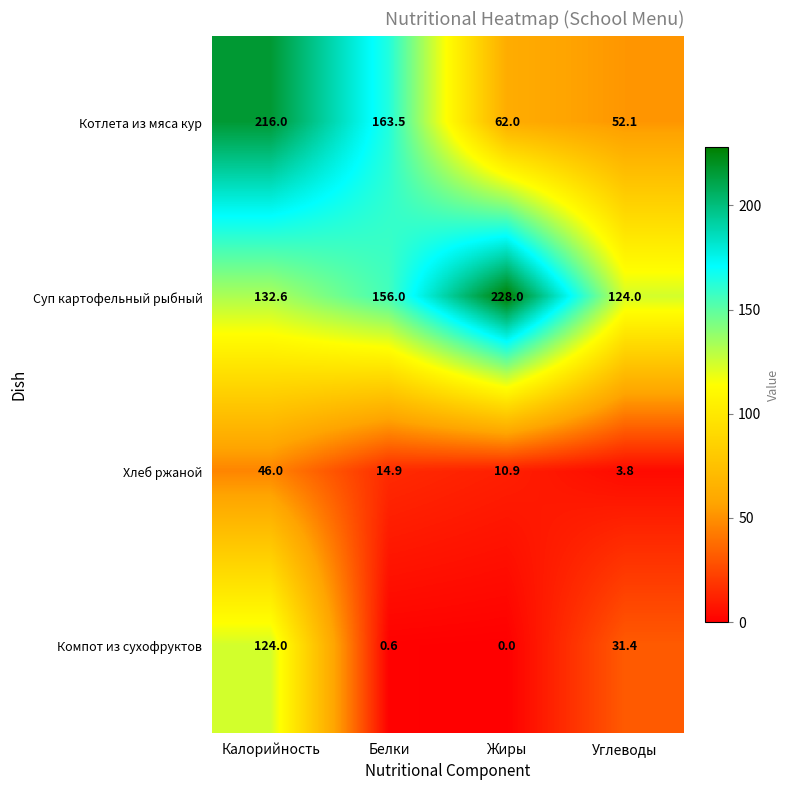

At how many categories does at least one series exceed 27?

4